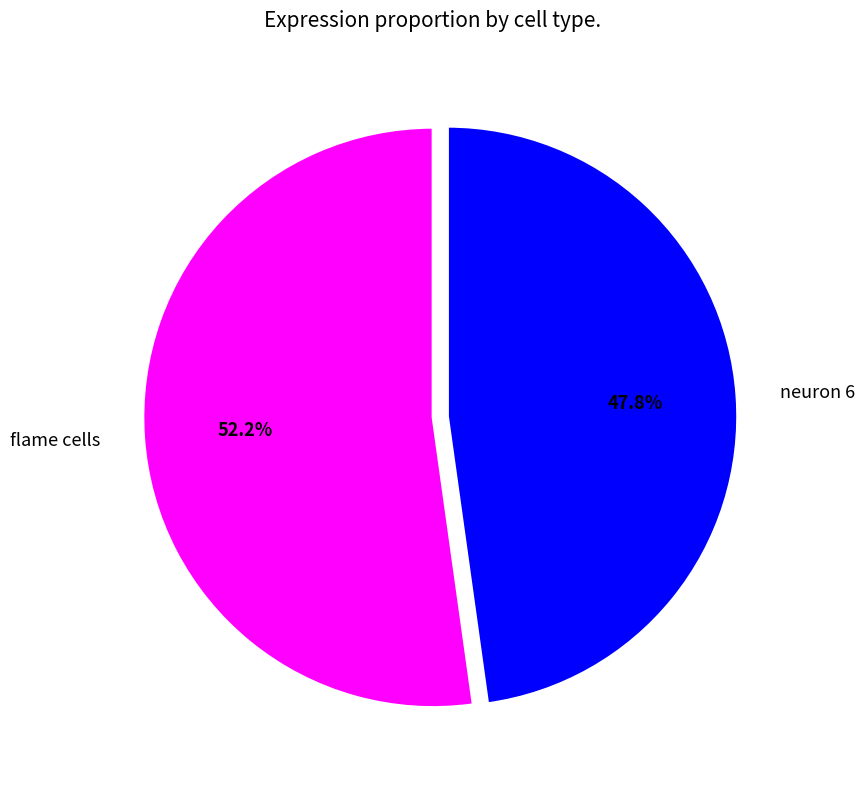

Count the number of slices in the pie.

2